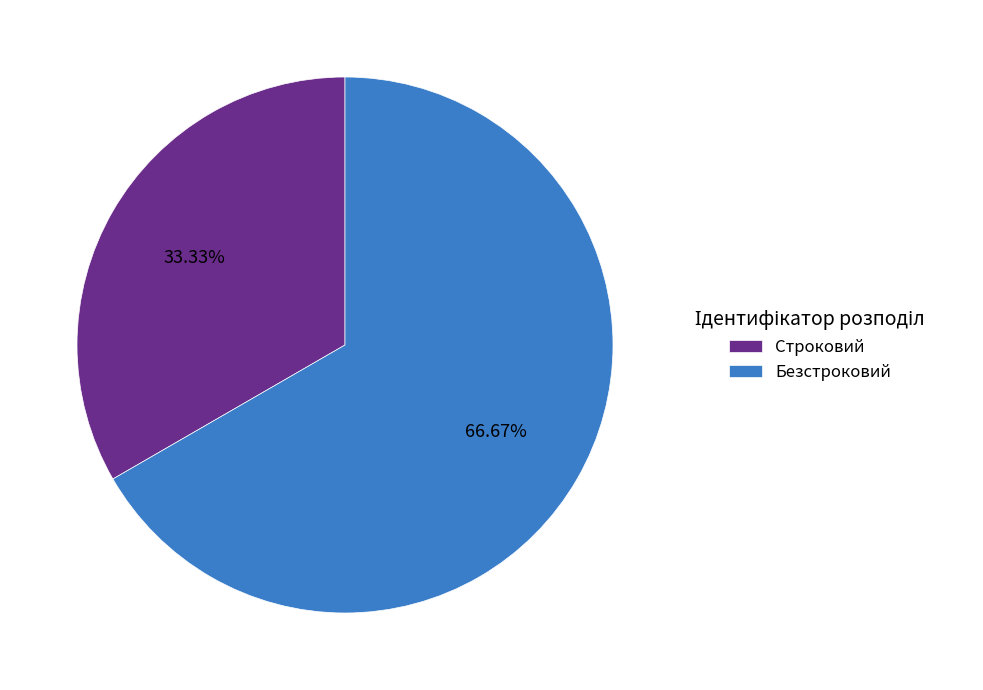

How much of the chart is everything except Строковий?

66.7%